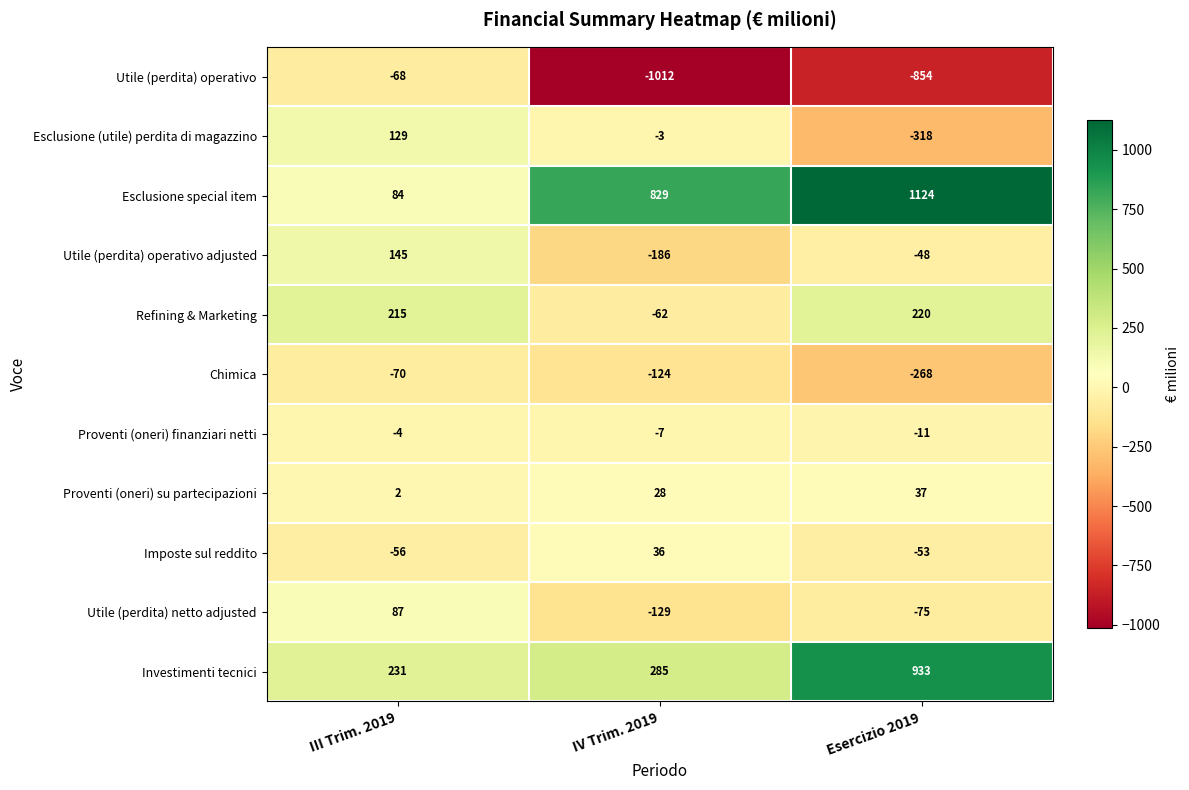

Which label corresponds to the largest value in the chart?

Esercizio 2019